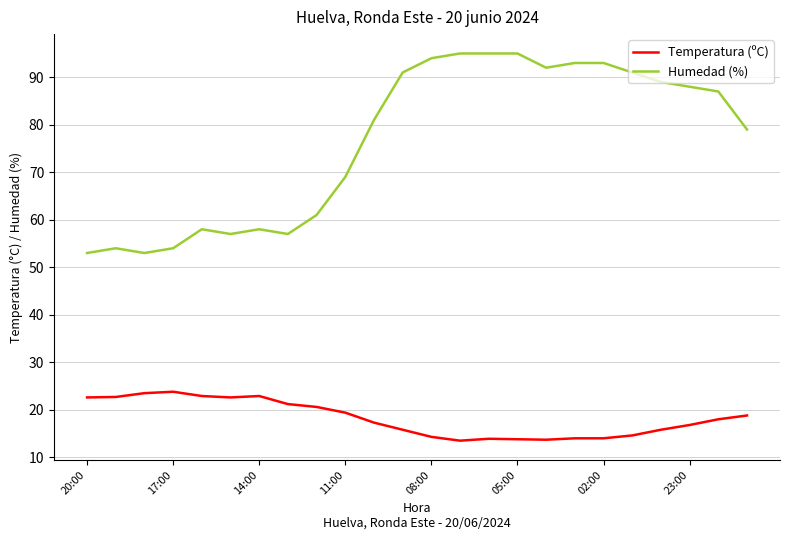

List the series in order of their overall mean, lowest first.

Temperatura (ºC), Humedad (%)